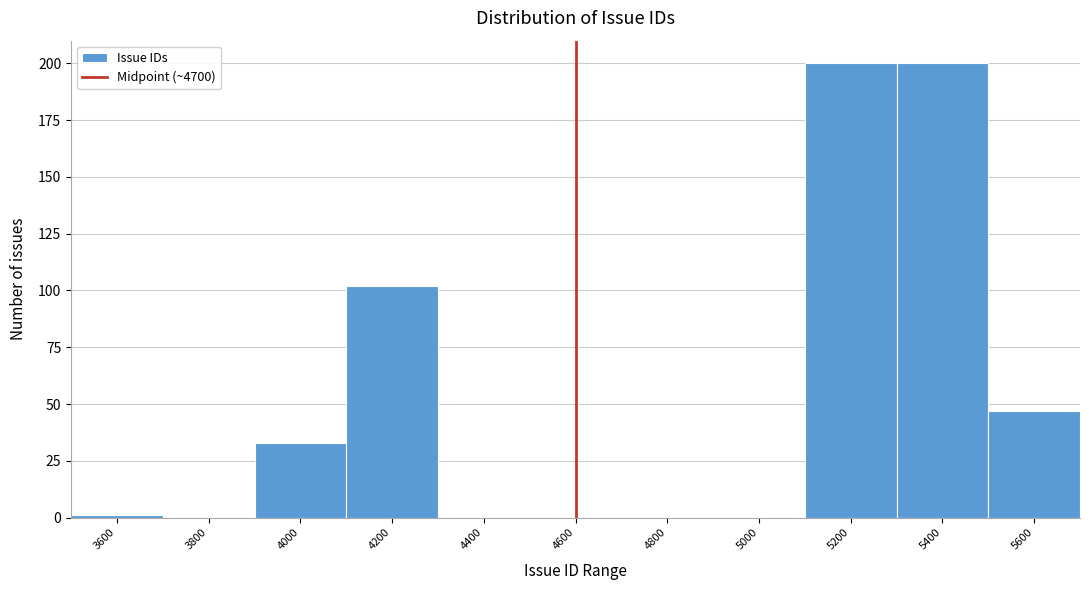

Reading right to left, extract all data points from this chart.

5600=47	5400=200	5200=200	5000=0	4800=0	4600=0	4400=0	4200=102	4000=33	3800=0	3600=1